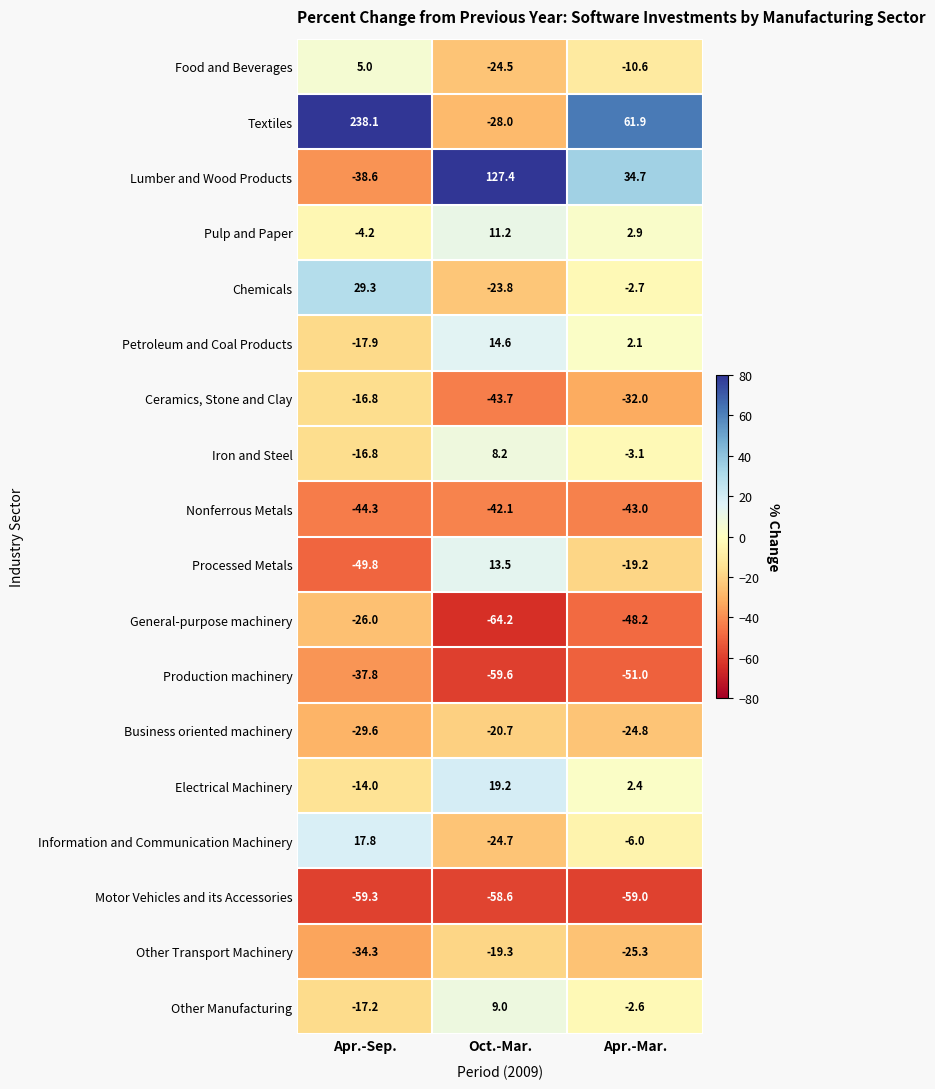

Is it true that Food and Beverages equals -10.6 at Apr.-Mar.?

True